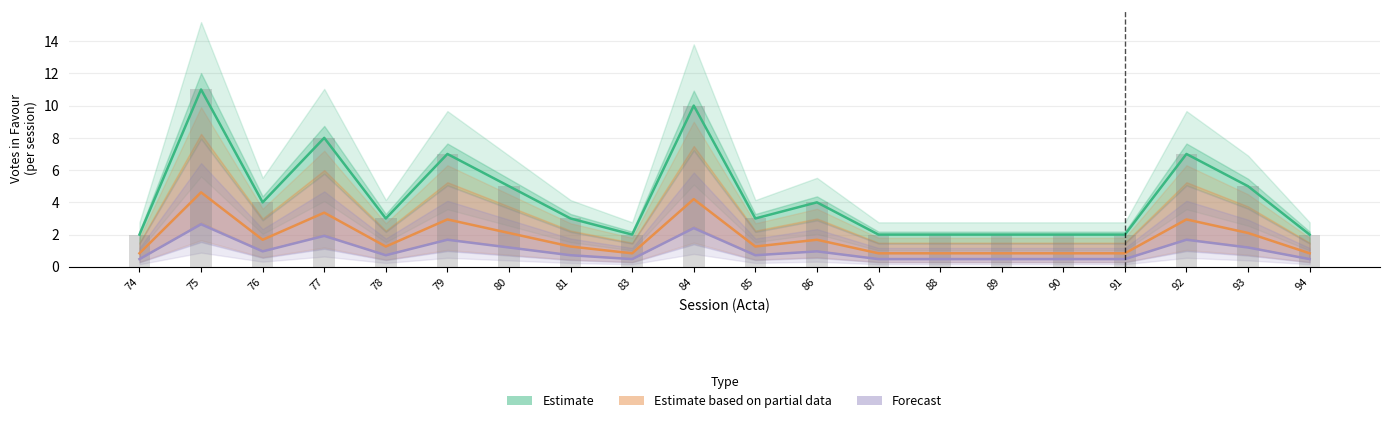

What value does the Estimate based on partial data series have at 86?

1.7